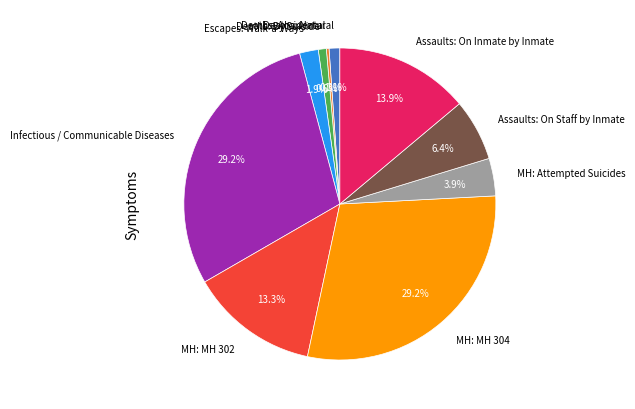

Is it true that Escapes: Walk-a-Ways is 2% of the pie?

True